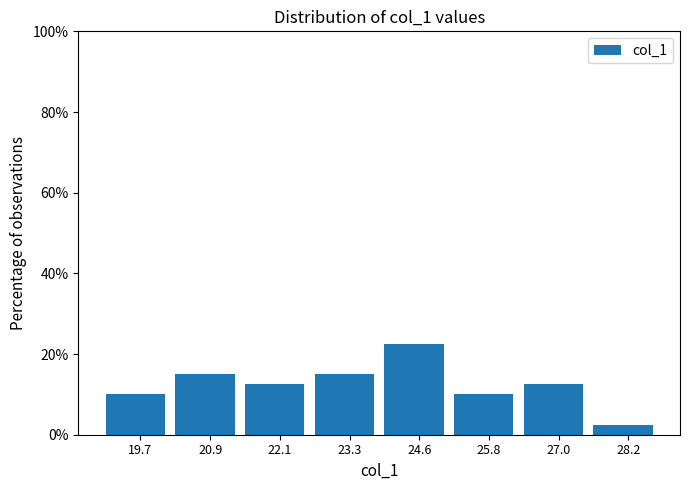

Over which range of the x-axis is the bar tallest?

24.0 to 25.2